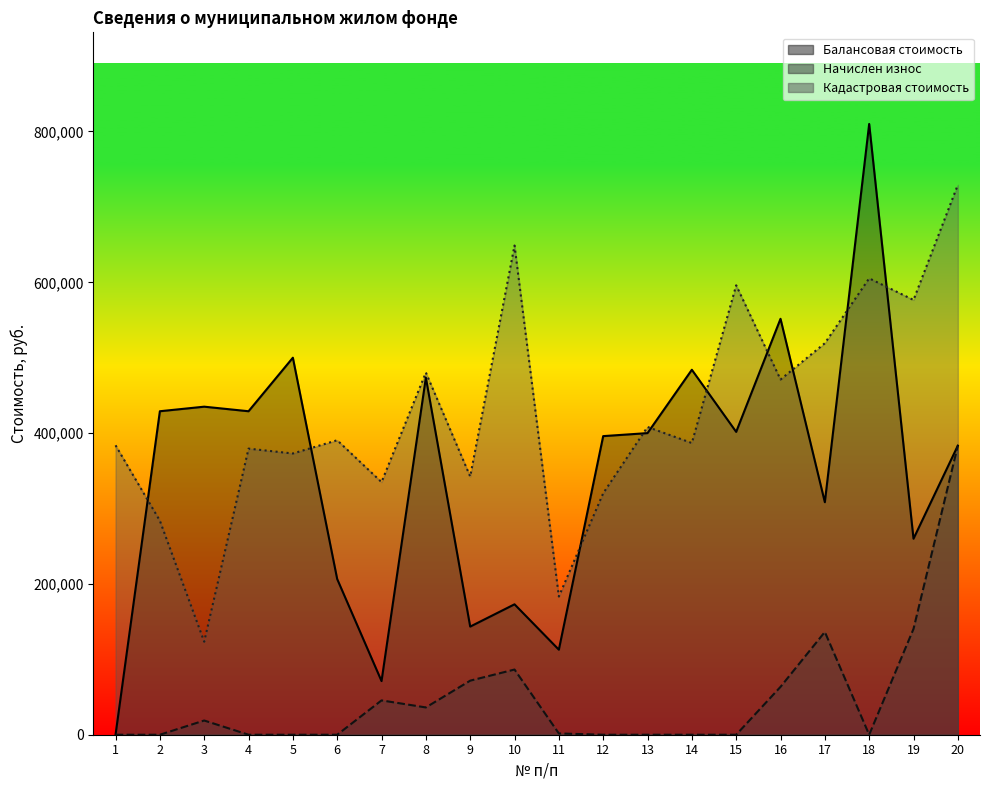

What is the sum of all Начислен износ values?

983923.4